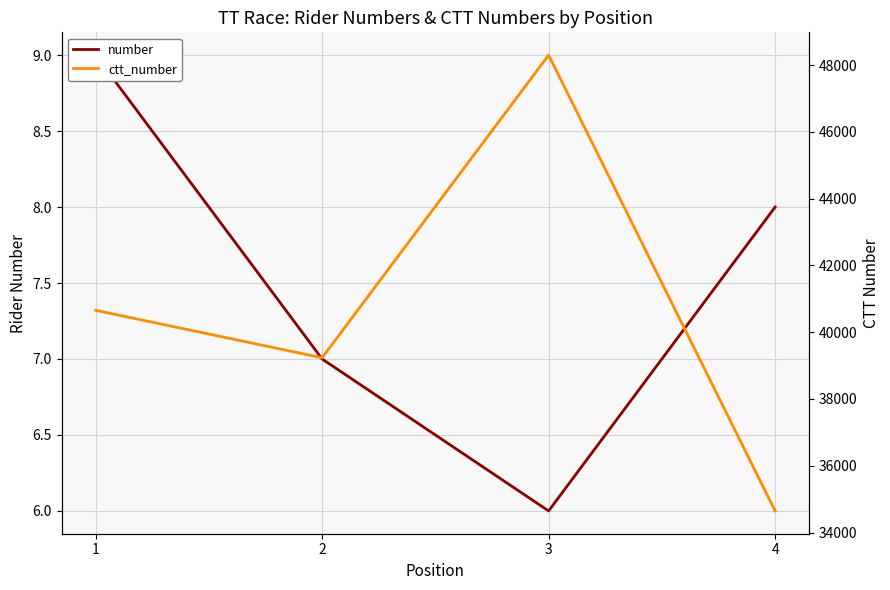

True or false: ctt_number and number cross at least once.

False